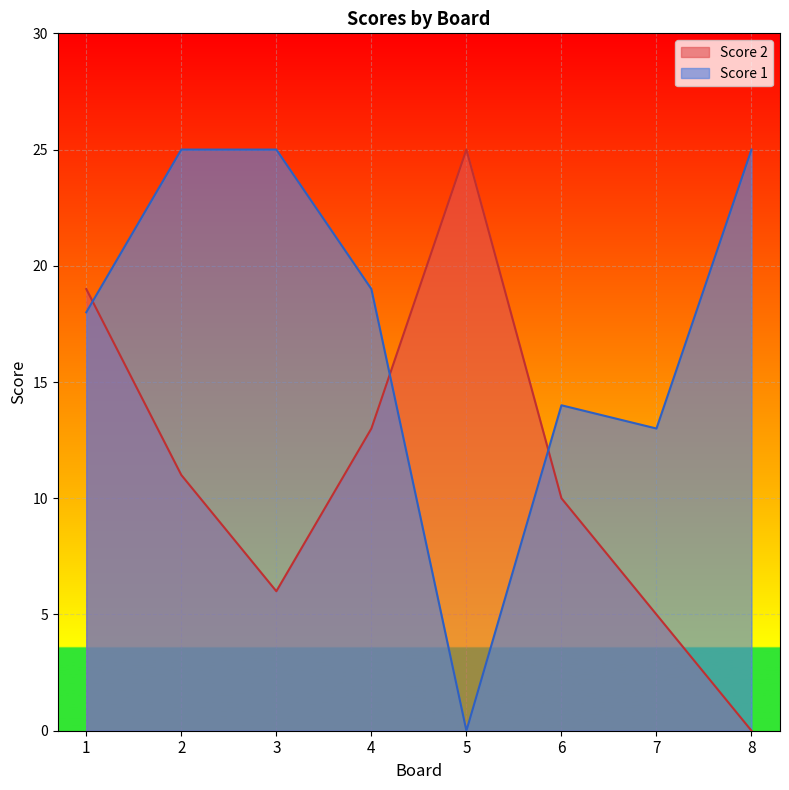

How many intersections are there between Score 1 and Score 2?

3